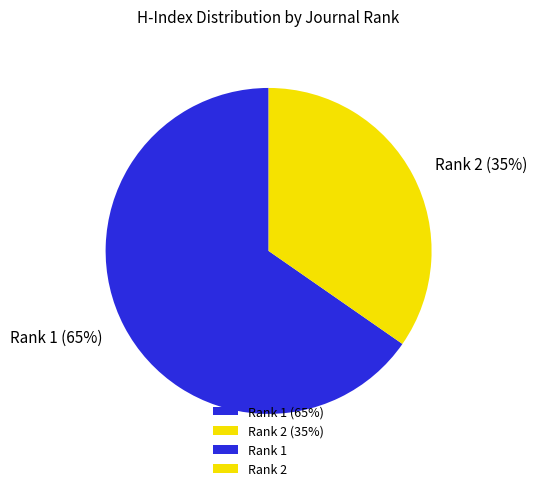

To the nearest percent, what is the average slice percentage?

50%